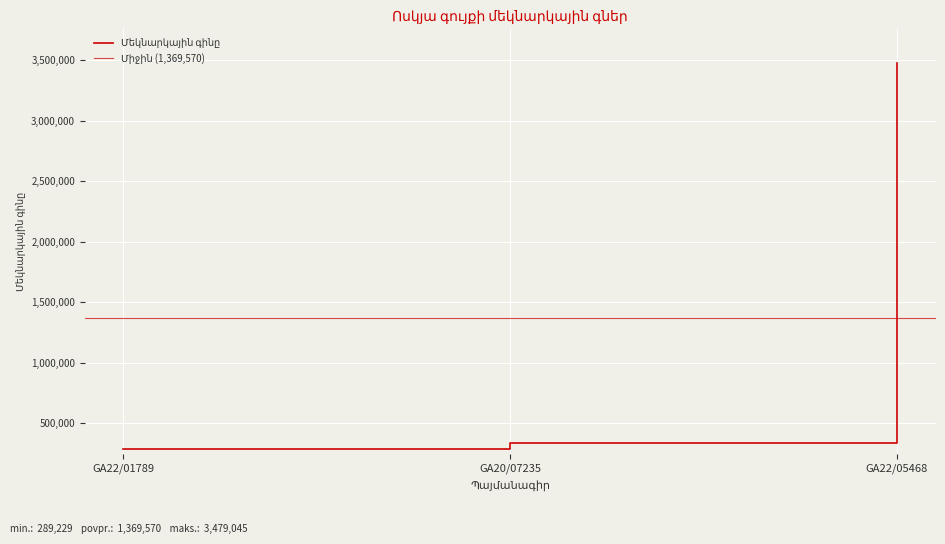

What is the difference between the values at GA22/01789 and GA22/05468?

3189816.0